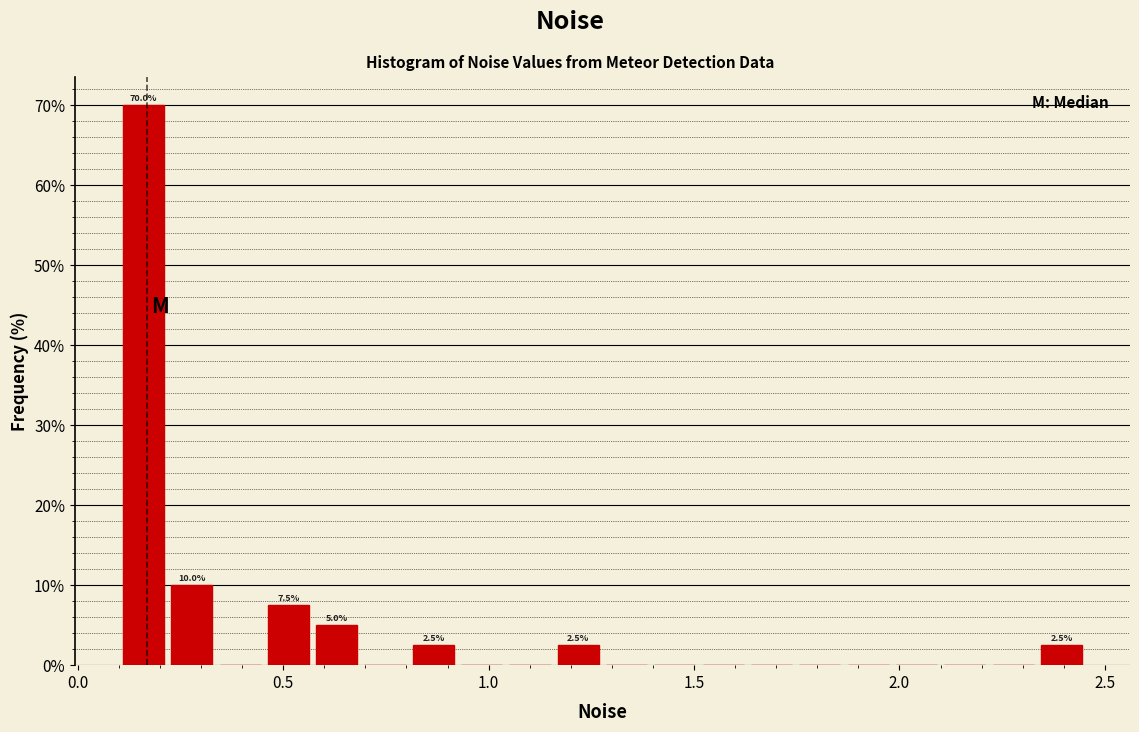

Around what value on the x-axis is the tallest bar? Give the approximate position of its centre, as read against the axis.

0.15